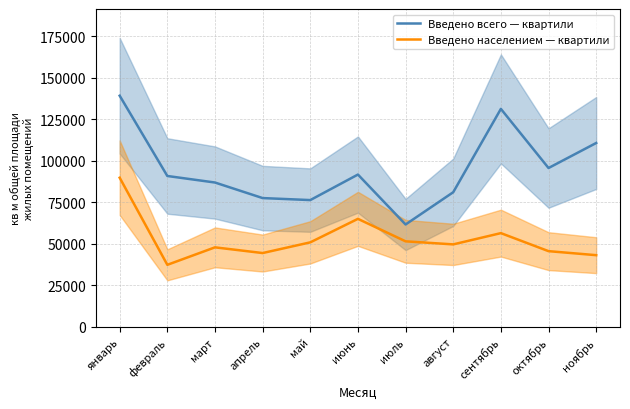

What is the average value of the Введено населением — квартили series?

52903